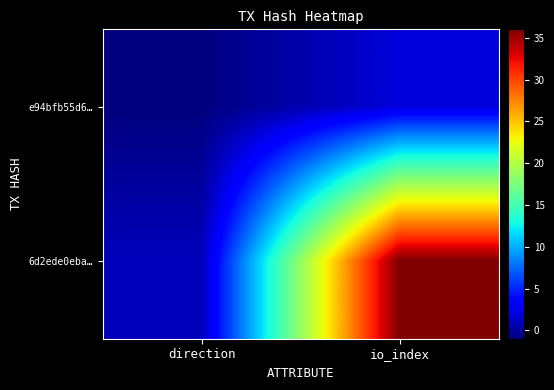

Which series changed the most between direction and io_index?

6d2ede0eba…